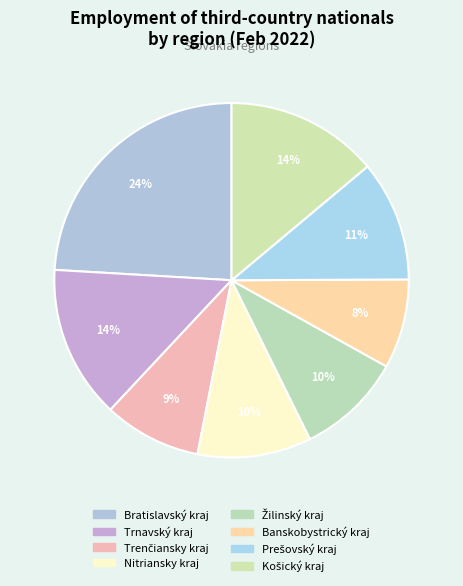

What portion of the pie excludes Žilinský kraj?

90.4%